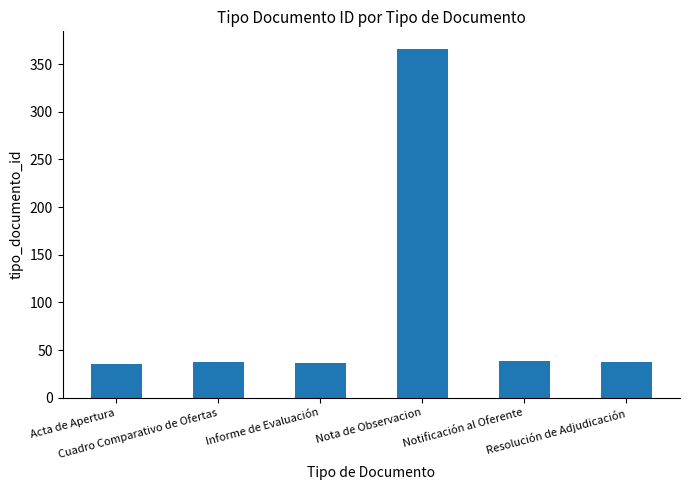

True or false: the data shows 506 at Nota de Observacion.

False